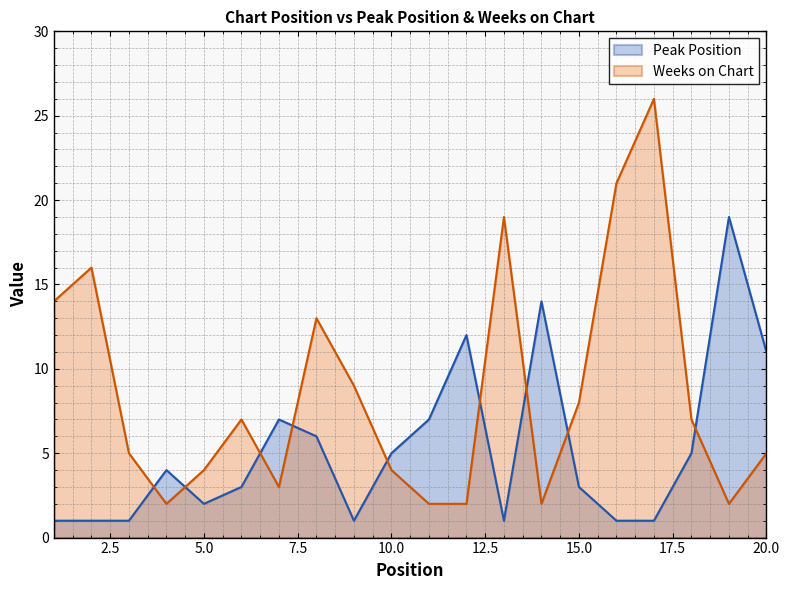

Reading left to right, what are all the values shown in this chart?

Peak Position: 1	1	1	4	2	3	7	6	1	5	7	12	1	14	3	1	1	5	19	11
Weeks on Chart: 14	16	5	2	4	7	3	13	9	4	2	2	19	2	8	21	26	7	2	5